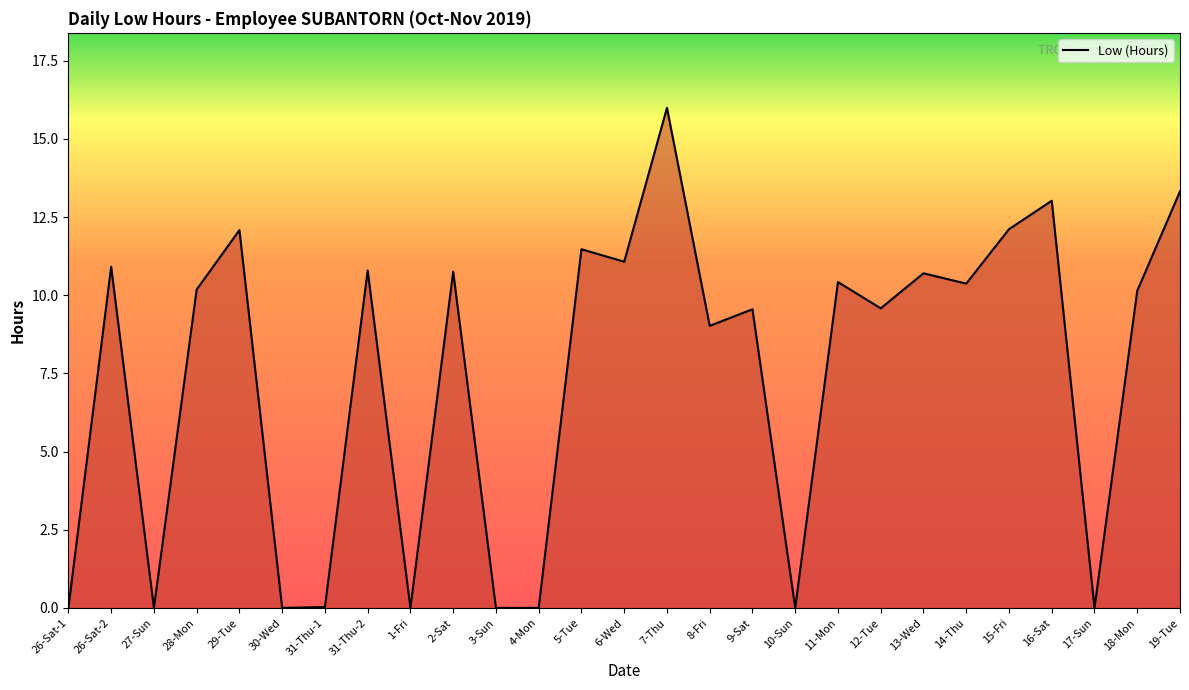

Which has a higher value, 7-Thu or 3-Sun?

7-Thu